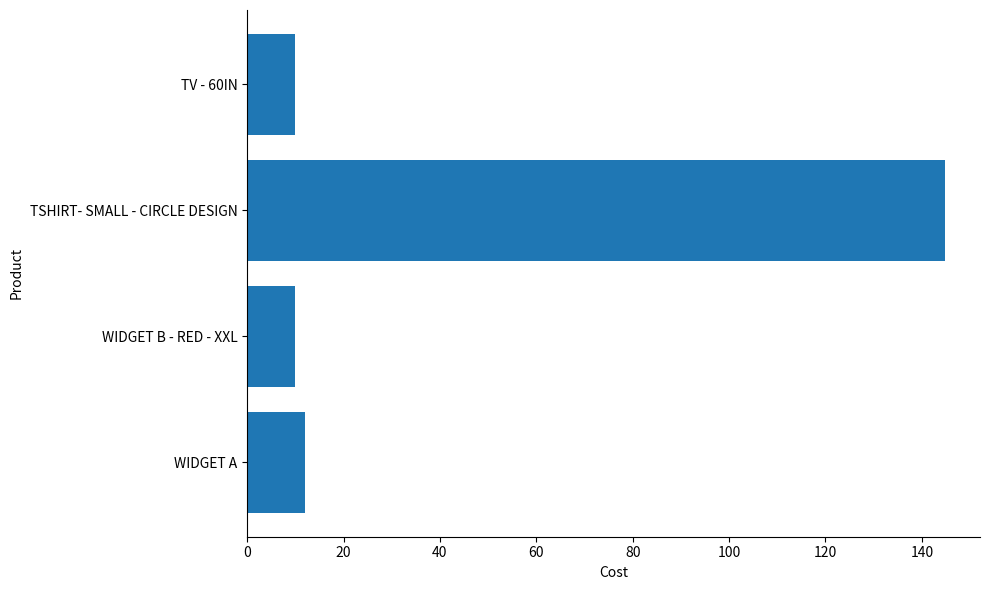

What is the ratio of the value at TSHIRT- SMALL - CIRCLE DESIGN to the value at WIDGET A?

12.1